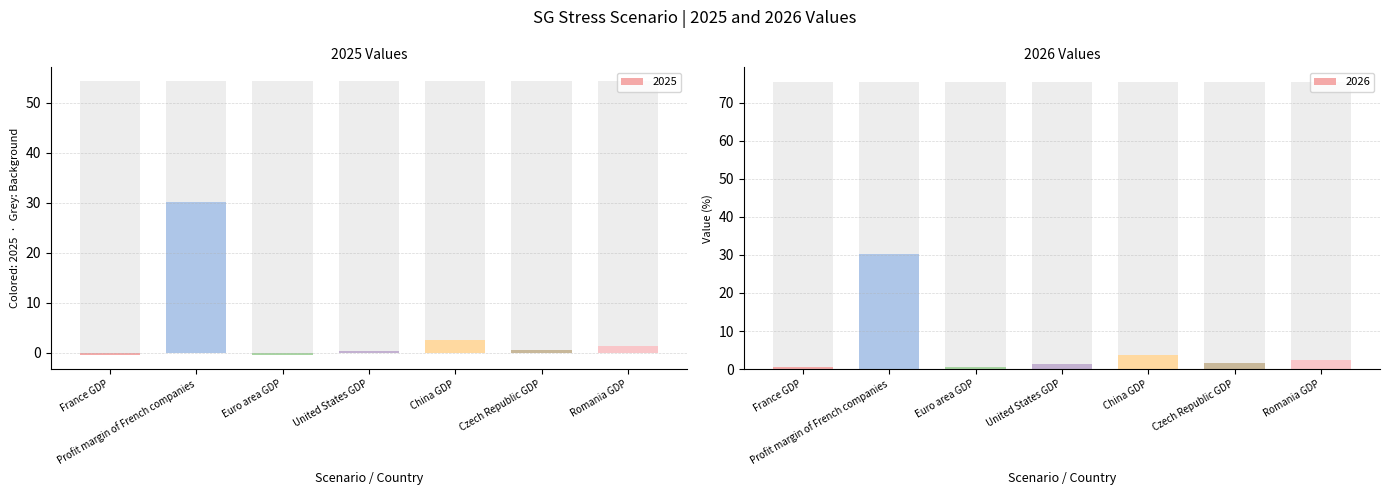

How many bars are there in total?

14